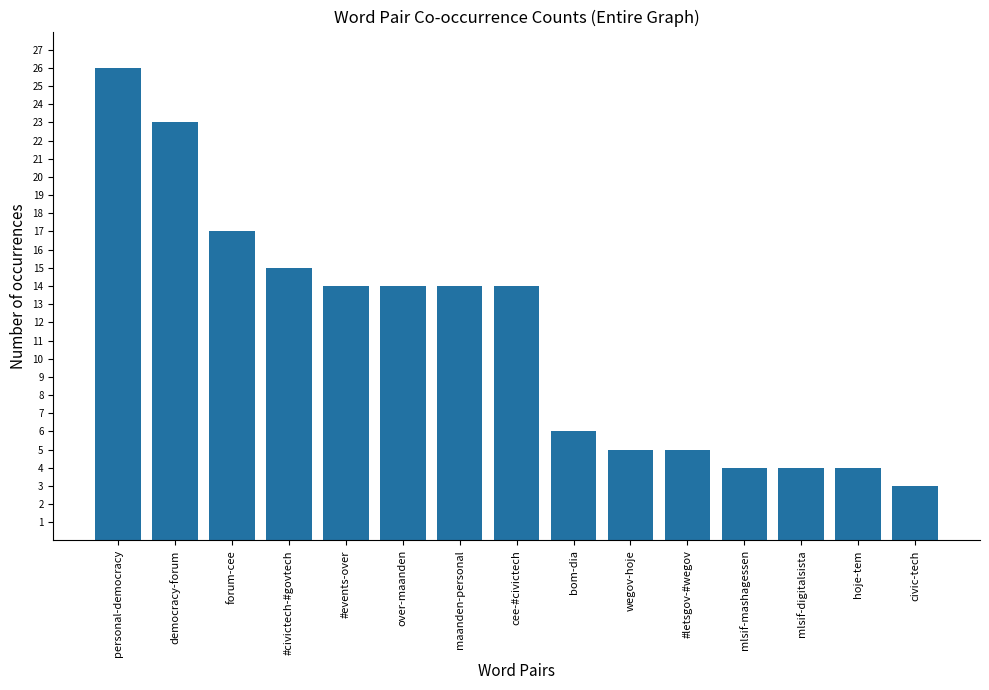

How many distinct data groups are displayed?

1